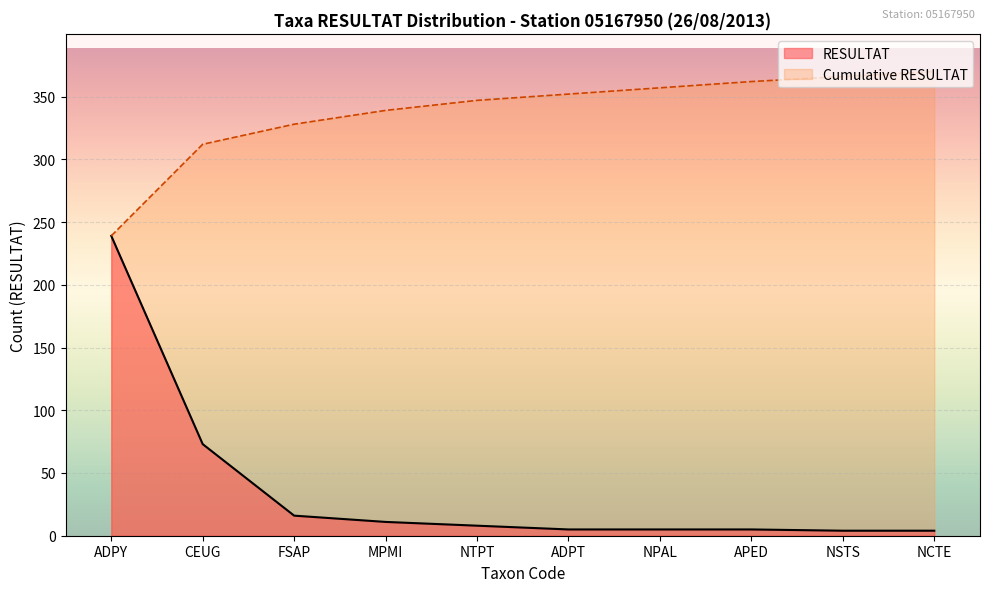

What is the maximum value shown in the chart?

370